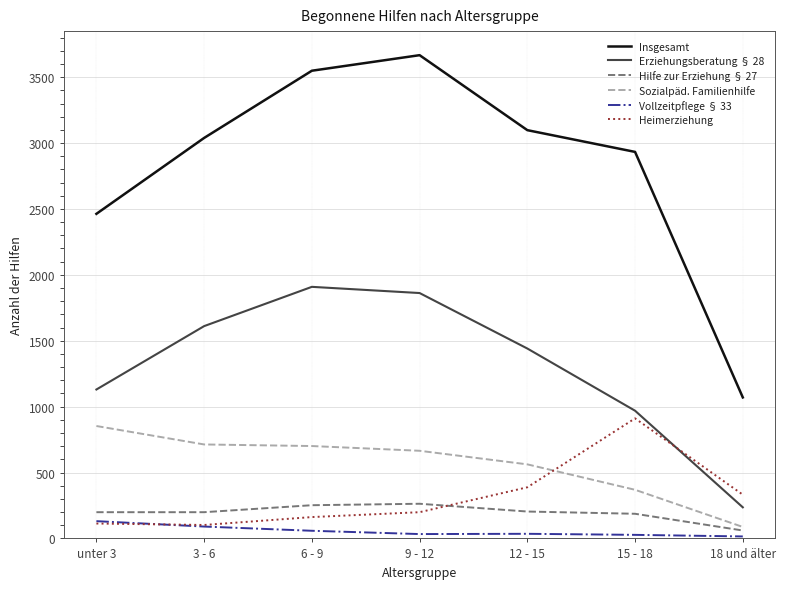

What is the sum of all Erziehungsberatung § 28 values?

9158